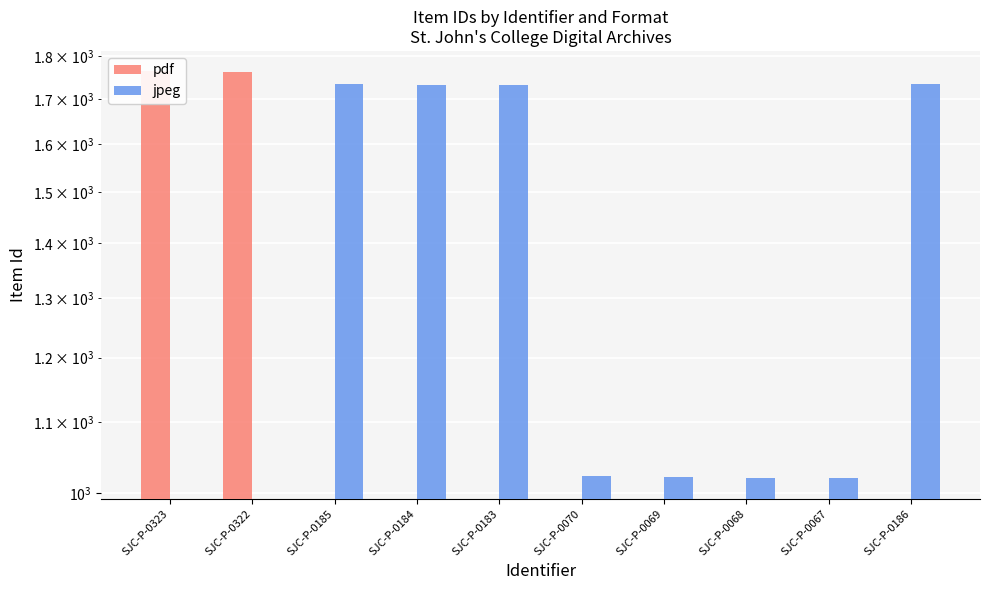

What is the value of the jpeg bar at the 5th from the left?

1731